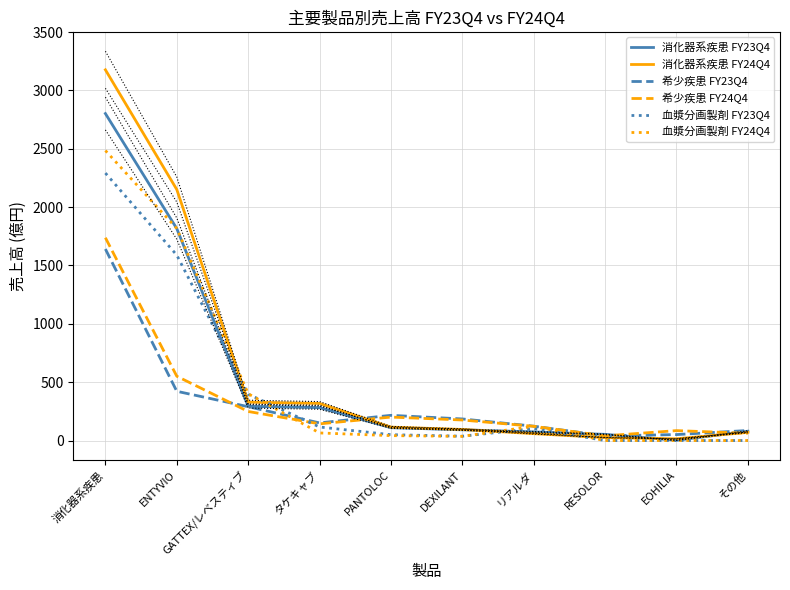

Reading right to left, transcribe all the data shown in this chart.

消化器系疾患 FY23Q4: その他=80	EOHILIA=2	RESOLOR=53	リアルダ=74	DEXILANT=92	PANTOLOC=110	タケキャブ=282	GATTEX/レベスティブ=293	ENTYVIO=1816	消化器系疾患=2802
消化器系疾患 FY24Q4: その他=70	EOHILIA=15	RESOLOR=25	リアルダ=59	DEXILANT=95	PANTOLOC=115	タケキャブ=318	GATTEX/レベスティブ=329	ENTYVIO=2151	消化器系疾患=3177
希少疾患 FY23Q4: その他=86	EOHILIA=51	RESOLOR=40	リアルダ=123	DEXILANT=185	PANTOLOC=216	タケキャブ=151	GATTEX/レベスティブ=290	ENTYVIO=422	消化器系疾患=1641
希少疾患 FY24Q4: その他=62	EOHILIA=85	RESOLOR=40	リアルダ=122	DEXILANT=176	PANTOLOC=201	タケキャブ=143	GATTEX/レベスティブ=249	ENTYVIO=551	消化器系疾患=1738
血漿分画製剤 FY23Q4: その他=0	EOHILIA=0	RESOLOR=0	リアルダ=103	DEXILANT=37	PANTOLOC=50	タケキャブ=116	GATTEX/レベスティブ=397	ENTYVIO=1589	消化器系疾患=2292
血漿分画製剤 FY24Q4: その他=0	EOHILIA=0	RESOLOR=0	リアルダ=122	DEXILANT=36	PANTOLOC=42	タケキャブ=65	GATTEX/レベスティブ=401	ENTYVIO=1817	消化器系疾患=2485